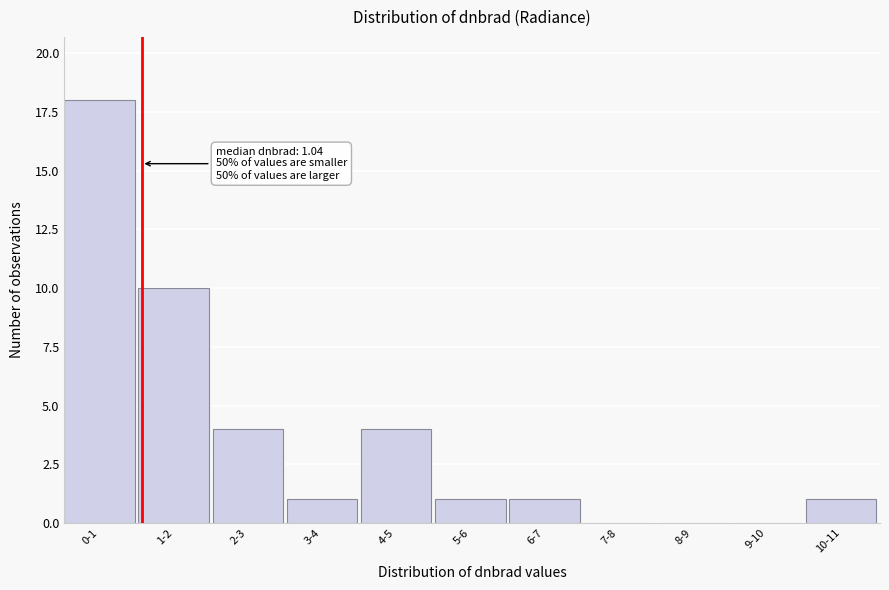

Reading right to left, extract all data points from this chart.

10-11=1	9-10=0	8-9=0	7-8=0	6-7=1	5-6=1	4-5=4	3-4=1	2-3=4	1-2=10	0-1=18